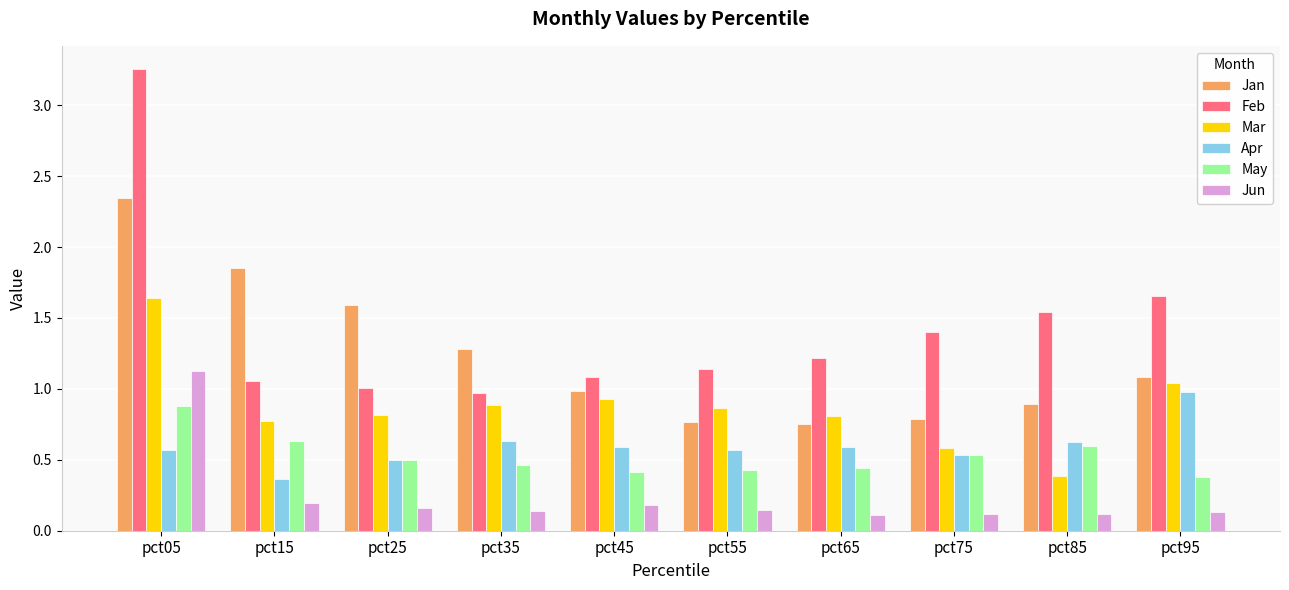

Are the bars horizontal?

No